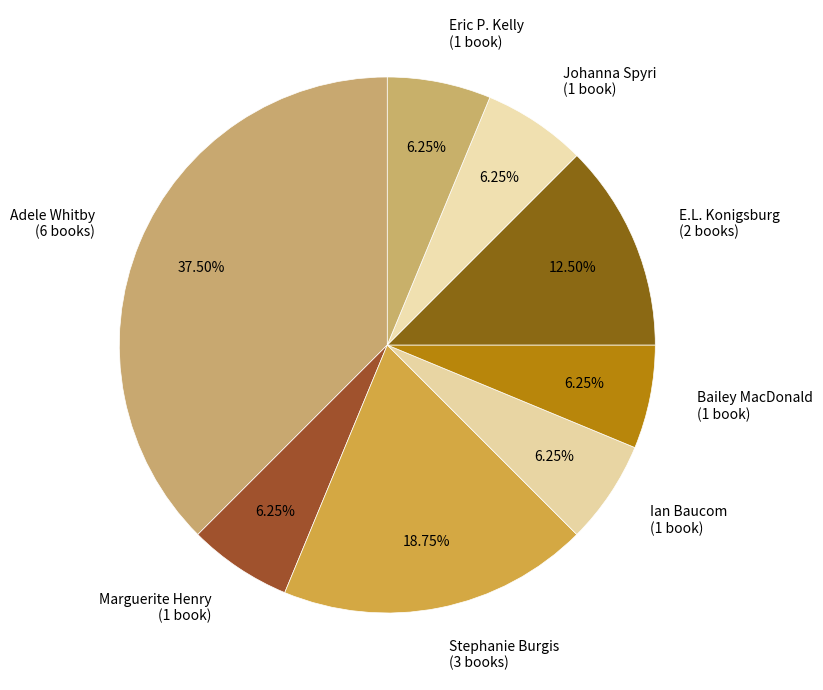

How many slices are in this pie chart?

8